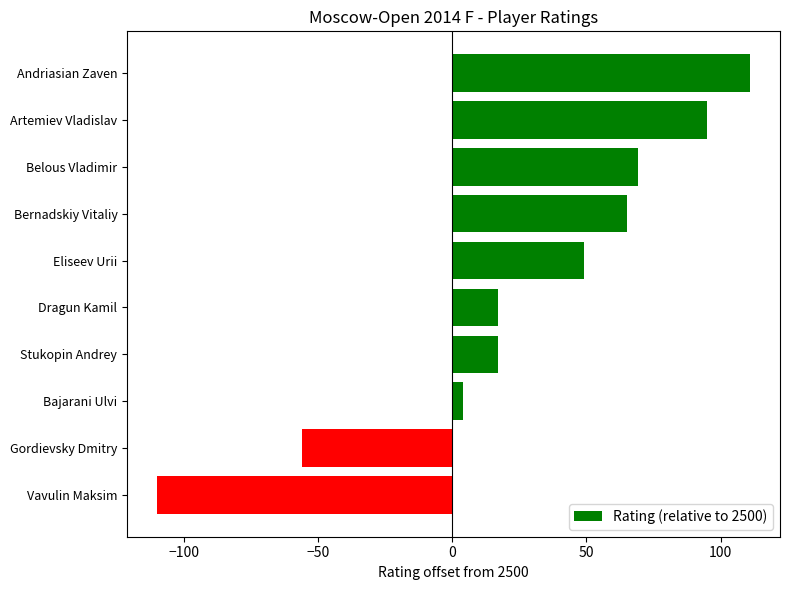

The chart shows a value of 95 at Artemiev Vladislav. True or false?

True